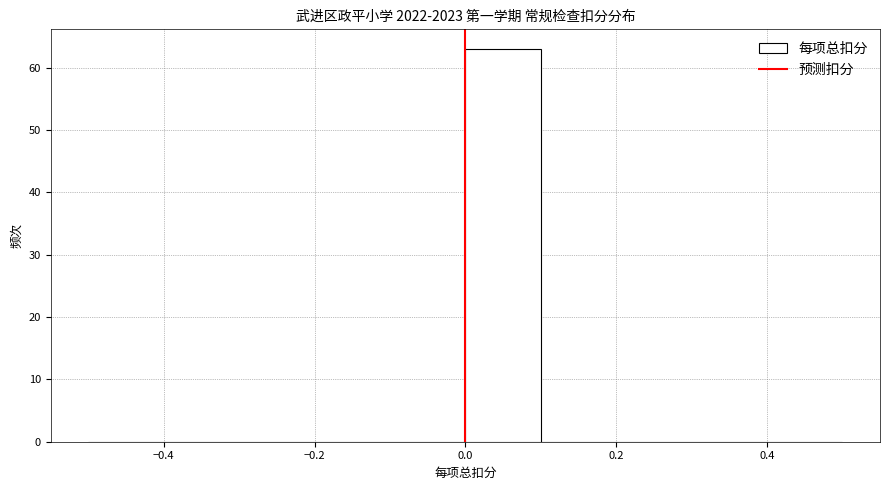

Reading left to right, transcribe this chart: for each bar, give the range it covers on the x-axis and its height. The values are not printed on the chart, so give them approximately, as read against the axis.

-0.5 to -0.4: 0
-0.4 to -0.3: 0
-0.3 to -0.2: 0
-0.2 to -0.1: 0
-0.1 to 0.0: 0
0.0 to 0.1: 63
0.1 to 0.2: 0
0.2 to 0.3: 0
0.3 to 0.4: 0
0.4 to 0.5: 0